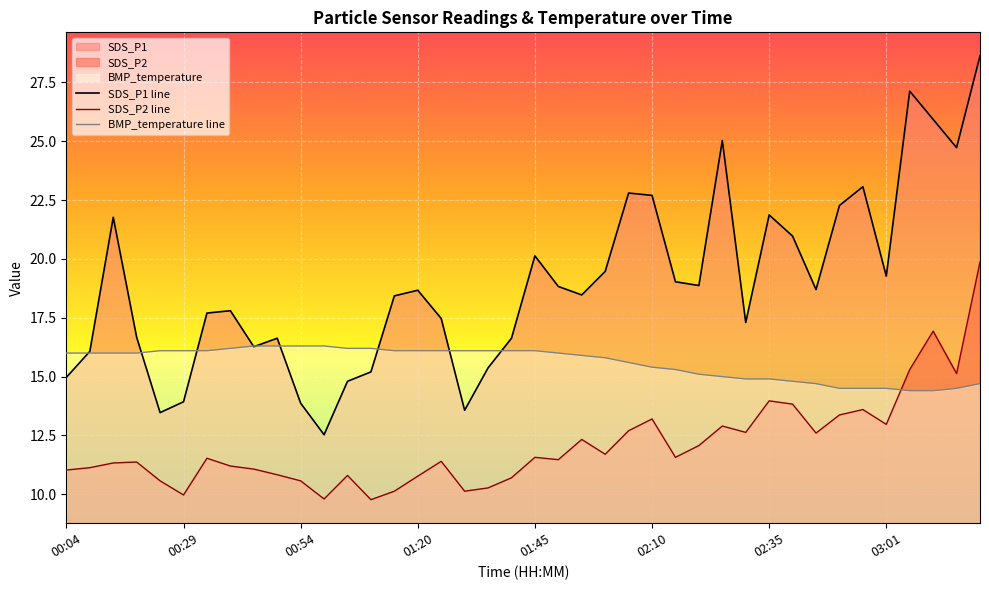

Reading left to right, transcribe all the data shown in this chart.

SDS_P1: 15.0	16.1	21.8	16.7	13.5	13.9	17.7	17.8	16.3	16.6	13.9	12.5	14.8	15.2	18.4	18.7	17.5	13.6	15.4	16.6	20.1	18.8	18.5	19.5	22.8	22.7	19.0	18.9	25.0	17.3	21.9	21.0	18.7	22.3	23.1	19.3	27.1	25.9	24.7	28.6
SDS_P2: 11.0	11.1	11.3	11.4	10.6	10.0	11.5	11.2	11.1	10.8	10.6	9.8	10.8	9.8	10.1	10.8	11.4	10.1	10.3	10.7	11.6	11.5	12.3	11.7	12.7	13.2	11.6	12.1	12.9	12.6	14.0	13.8	12.6	13.4	13.6	13.0	15.3	16.9	15.1	19.9
BMP_temperature: 16.0	16.0	16.0	16.0	16.1	16.1	16.1	16.2	16.3	16.3	16.3	16.3	16.2	16.2	16.1	16.1	16.1	16.1	16.1	16.1	16.1	16.0	15.9	15.8	15.6	15.4	15.3	15.1	15.0	14.9	14.9	14.8	14.7	14.5	14.5	14.5	14.4	14.4	14.5	14.7